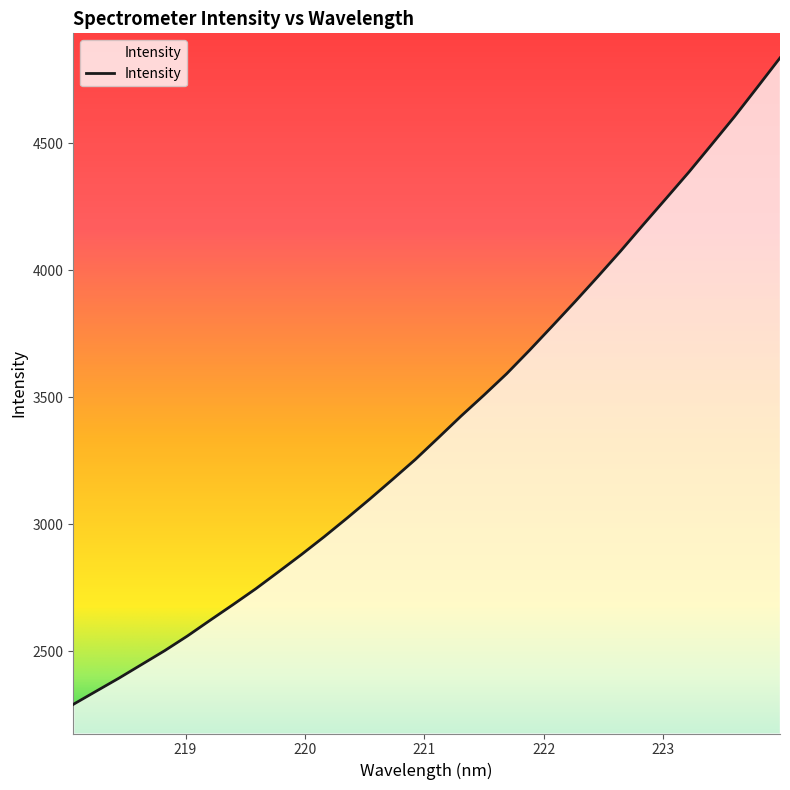

Reading left to right, list all the values displayed in this chart.

2291.7	2343.4	2394.8	2448.7	2502.7	2560.7	2622.8	2684.1	2746.7	2813.7	2881.3	2951.5	3024.6	3099.9	3177.2	3255.8	3340.5	3426.1	3508.2	3592.6	3684.7	3779.9	3876.2	3974.7	4075.2	4179.6	4282.5	4386.2	4494.8	4604.2	4719.3	4835.4